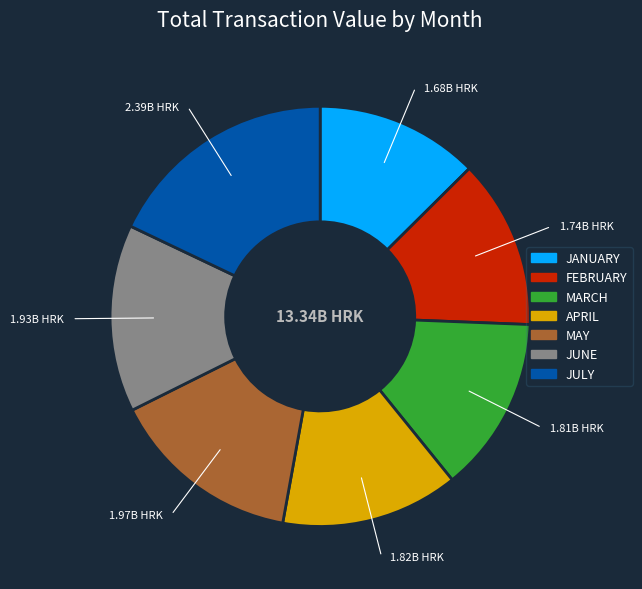

What is the largest slice in the pie chart?

JULY